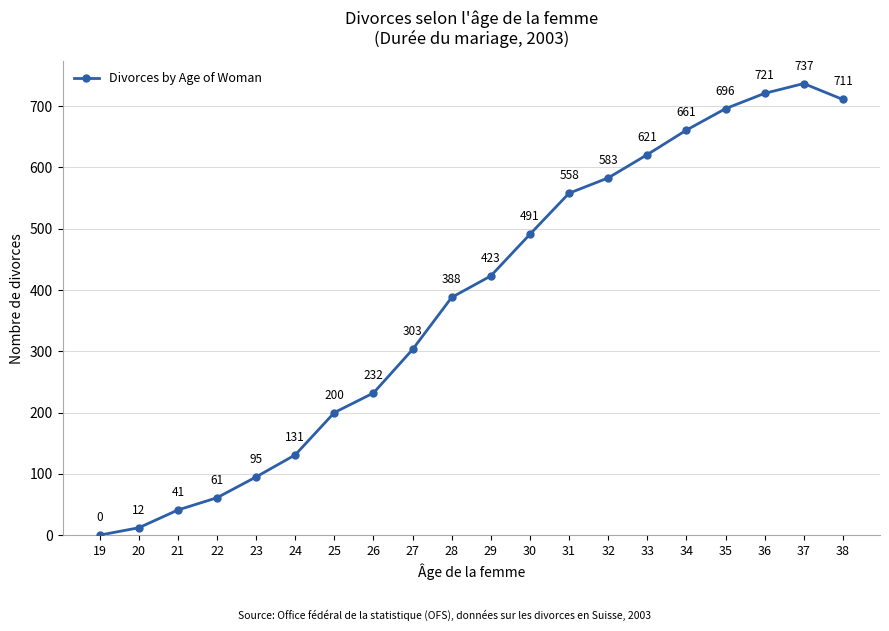

Which has a higher value, 22 or 34?

34